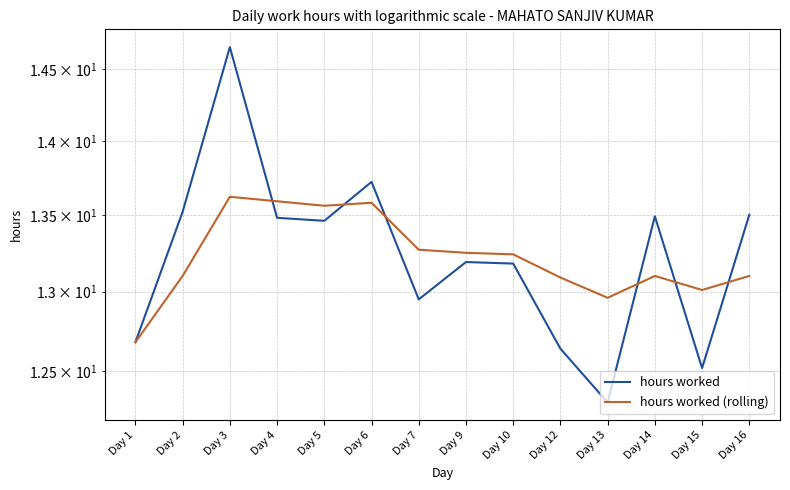

What is the difference between the maximum and second lowest values in the hours worked series?

2.1